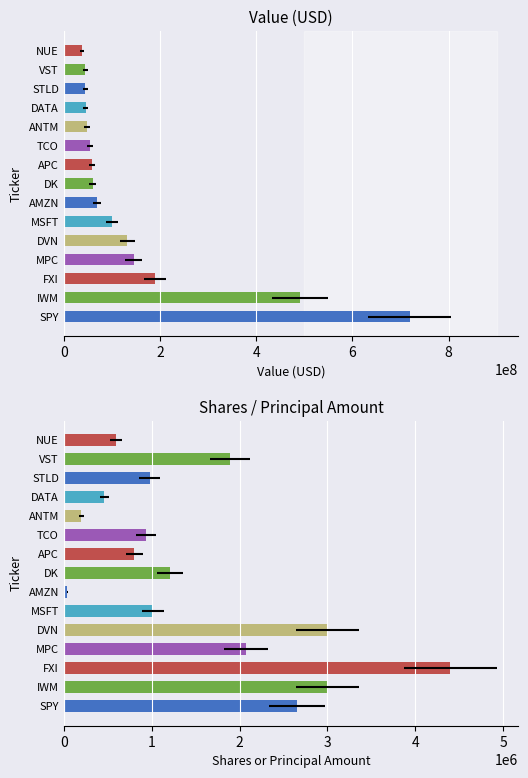

Reading left to right, transcribe all the data shown in this chart.

Value: 718892000	491310000	188992000	145230000	131956000	99944000	68723000	60713000	58609000	54843000	47879000	45165000	44939000	44859000	37277000
Shares: 2650000	3000000	4398200	2069984	3001720	1013527	40430	1210147	800122	933347	201147	462048	977999	1895973	596424